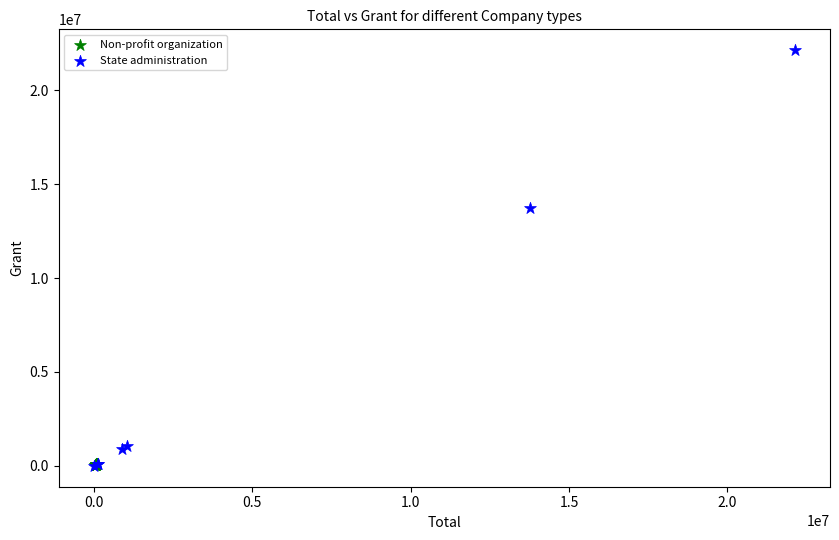

Which series reaches the maximum Y coordinate?

State administration